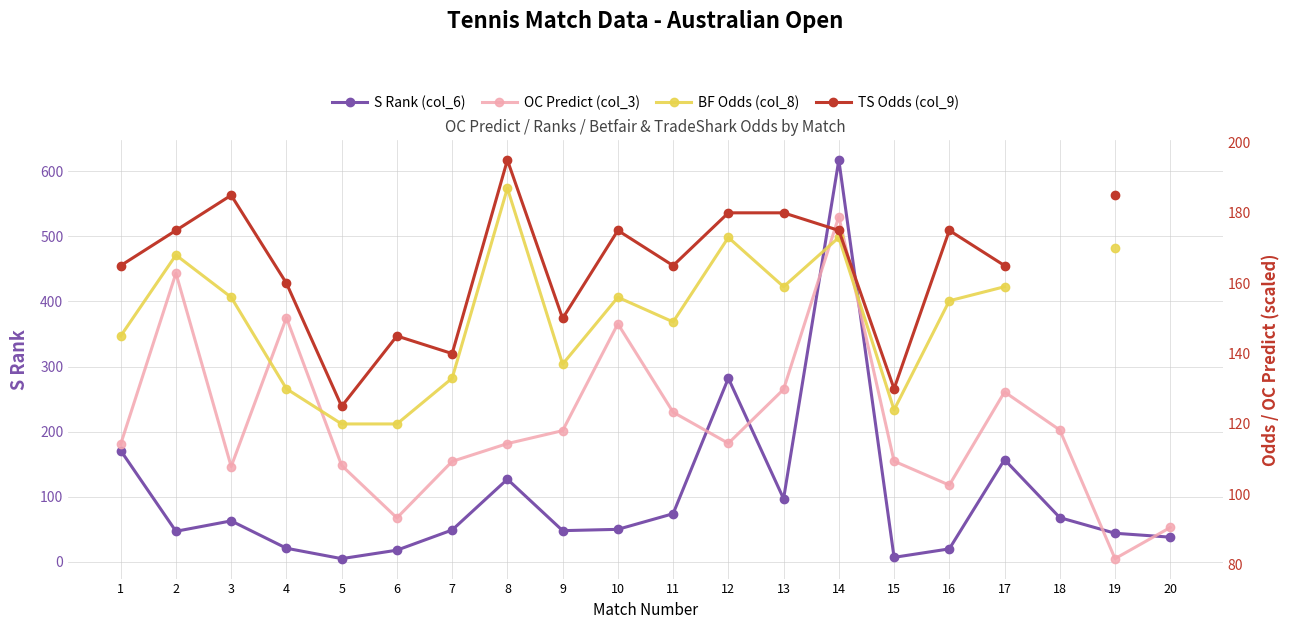

Rank the series by their maximum value, from highest to lowest.

S Rank, TS Odds, BF Odds, OC Predict